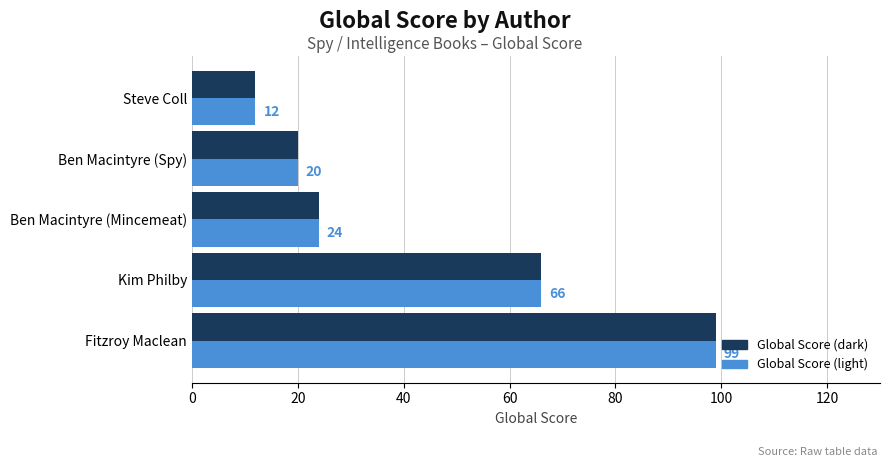

What is the difference between the maximum and second lowest values in the Global Score (light) series?

79